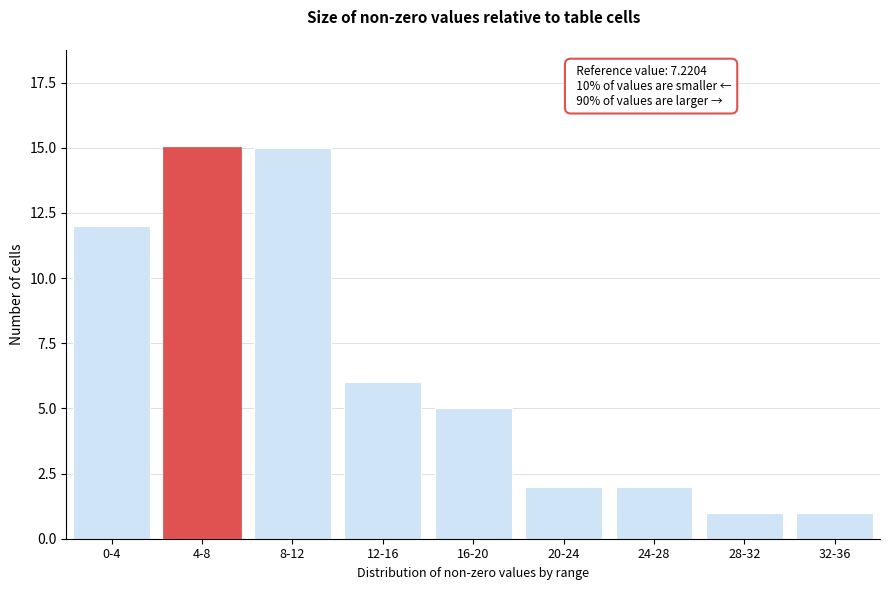

Reading right to left, extract all data points from this chart.

1	1	2	2	5	6	15	15	12